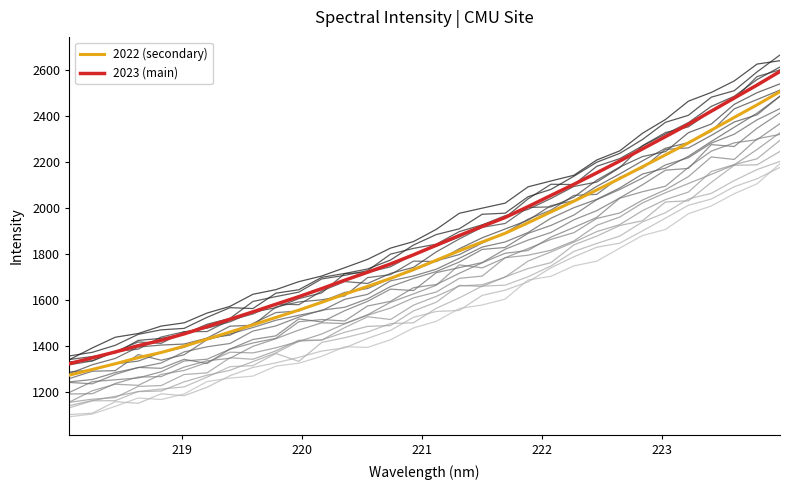

True or false: 2022 (secondary) and 2023 (main) cross at least once.

False